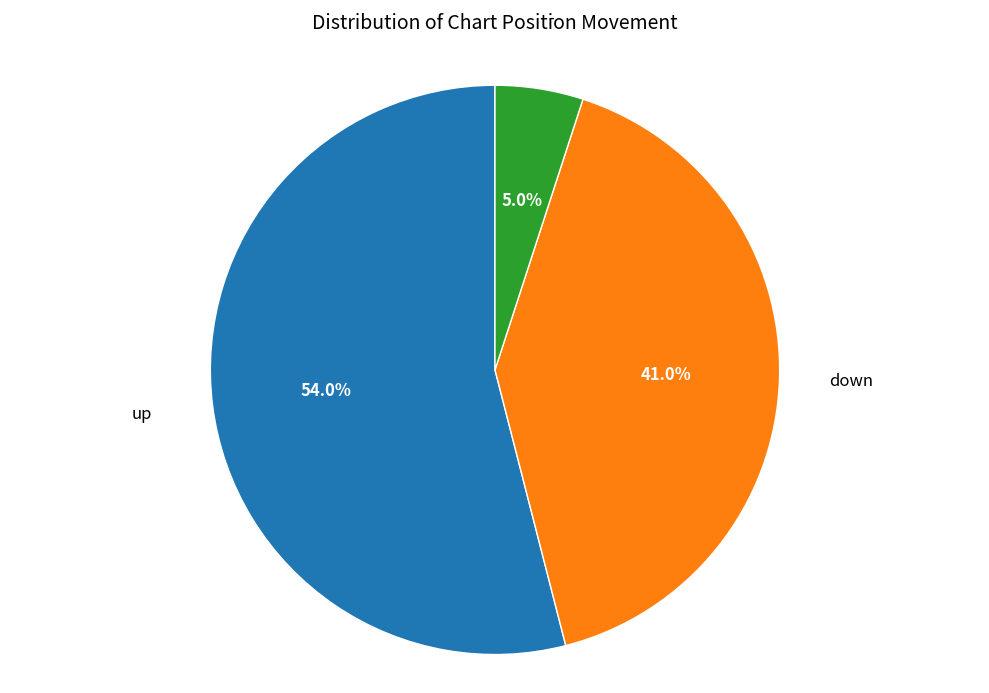

Is there a majority slice in this chart?

Yes